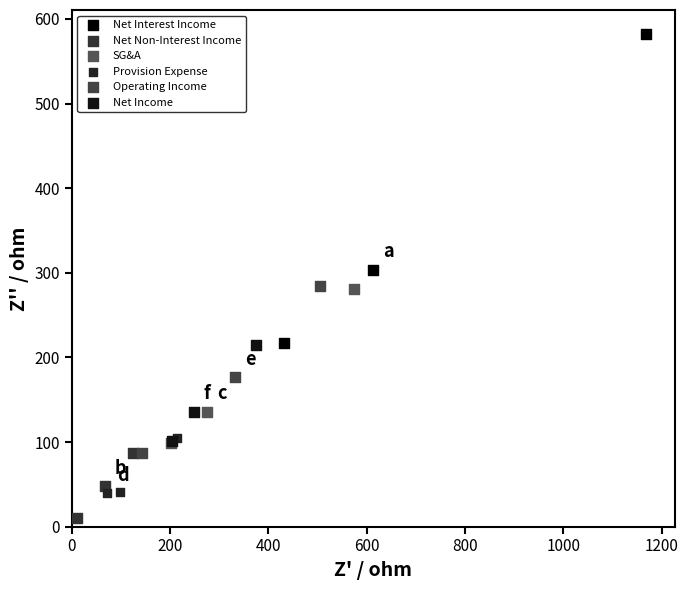

Which series contains the lowest Y value?

Net Non-Interest Income